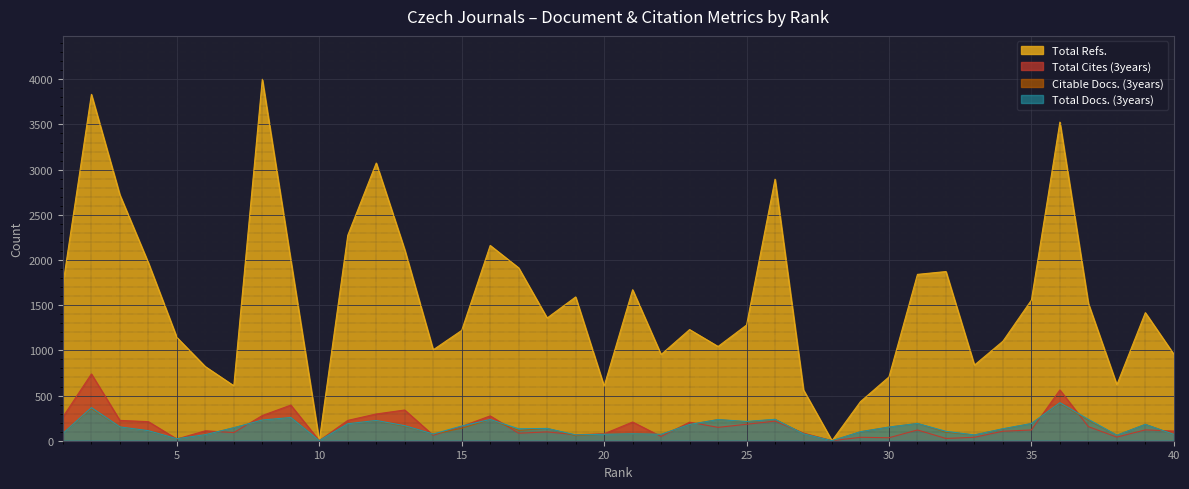

What is the maximum value for Citable Docs. (3years)?

414